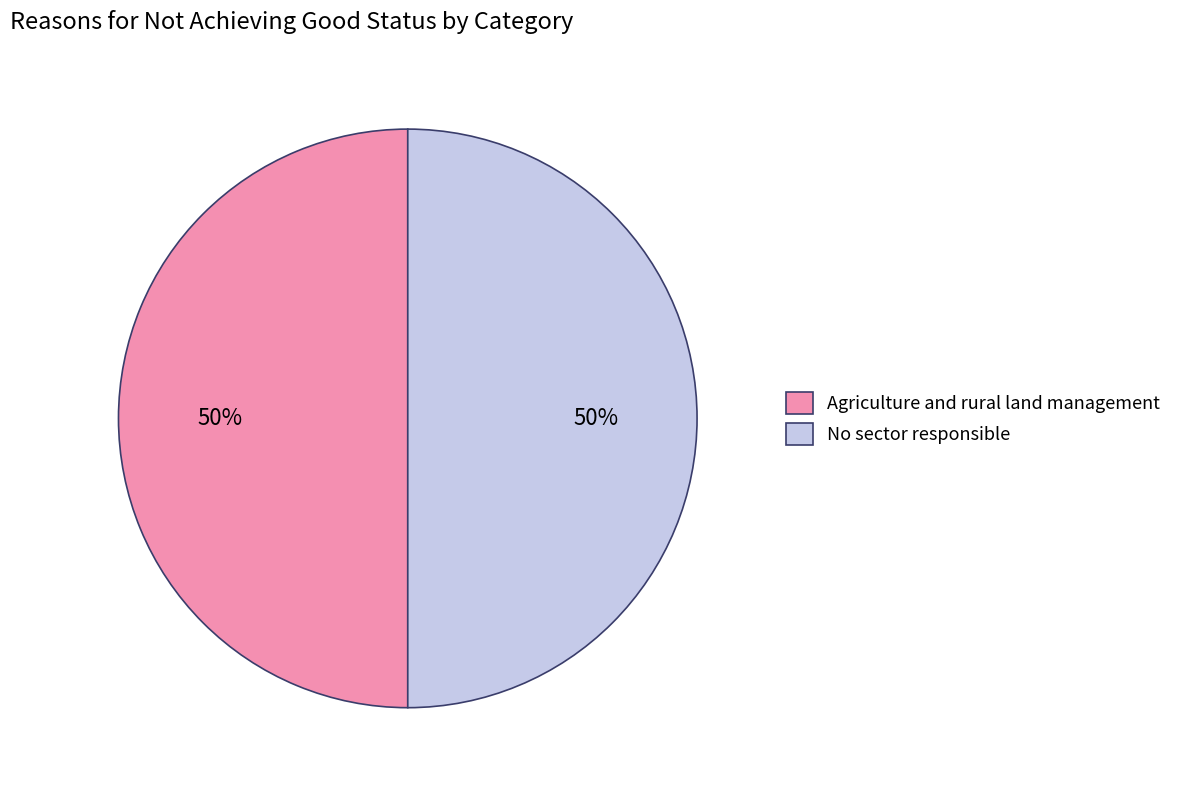

Approximately how many times larger is the value at No sector responsible compared to Agriculture and rural land management?

1.0